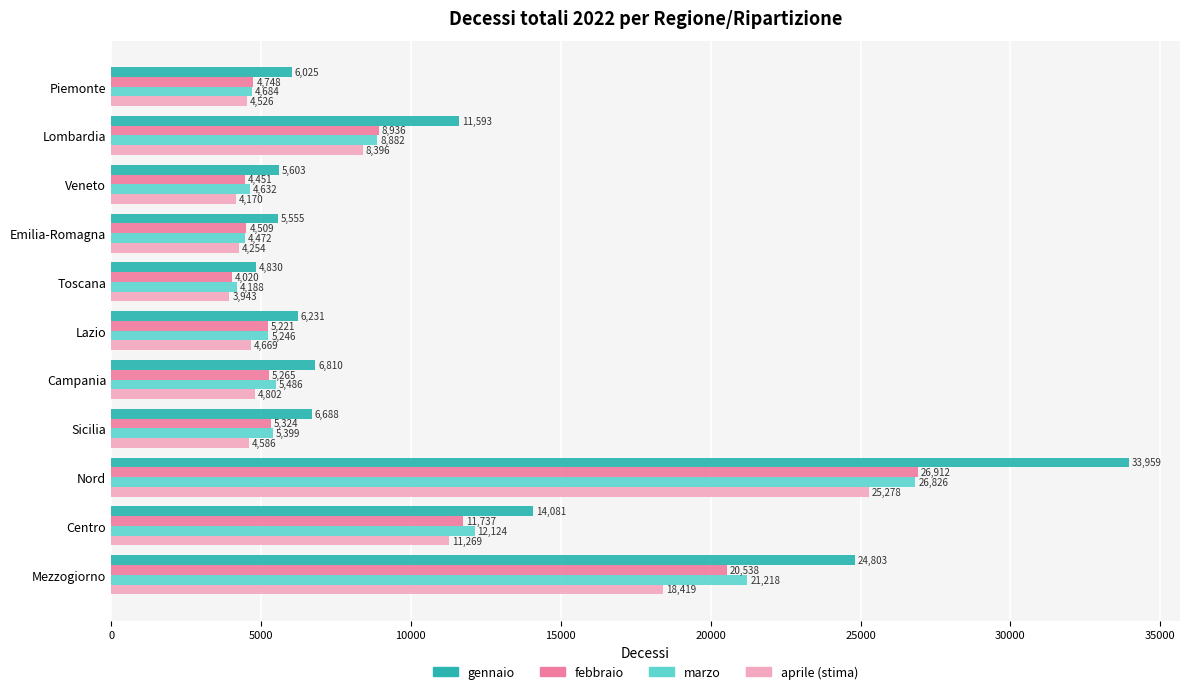

Which series has the largest range (max minus min)?

gennaio